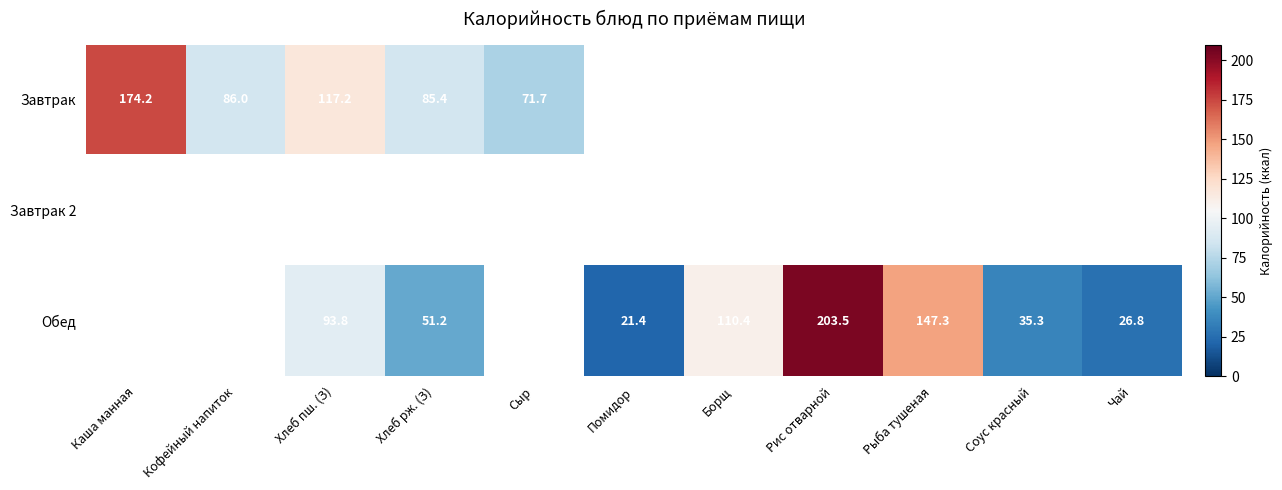

The value of Обед at Помидор is 31.3. True or false?

False